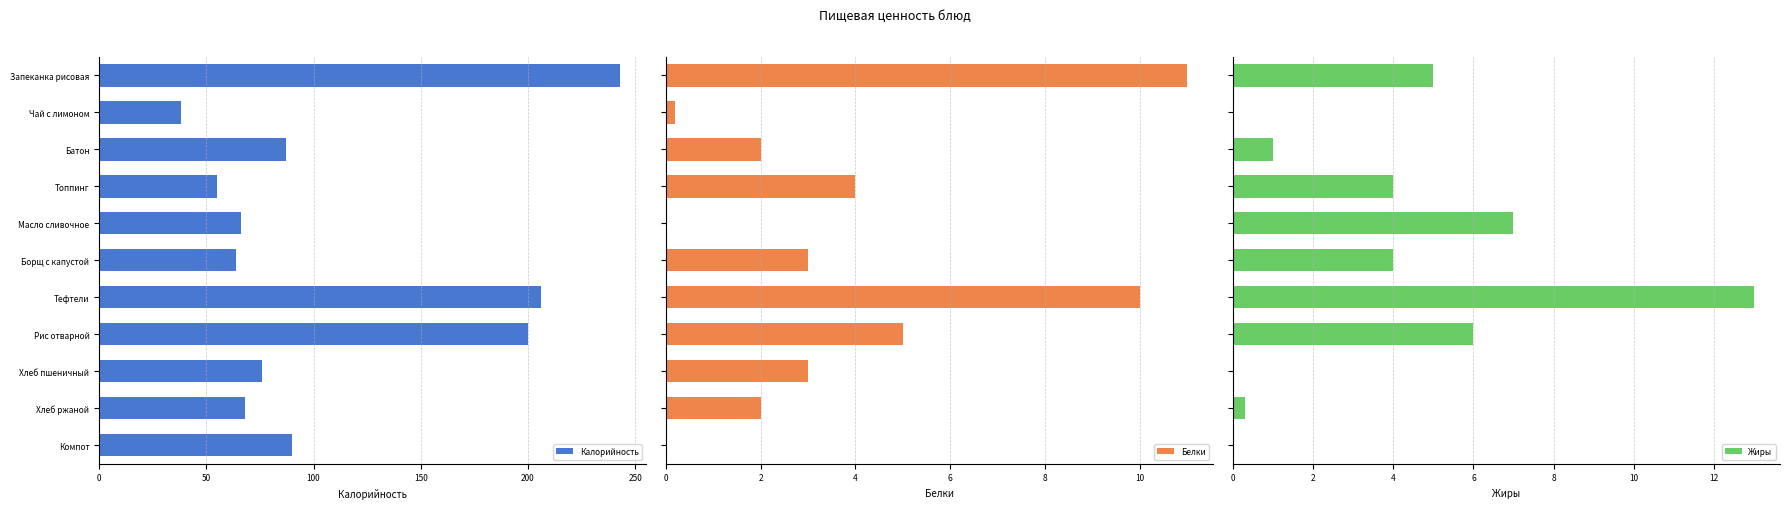

What is the difference between the Калорийность values at Запеканка рисовая and Масло сливочное?

177